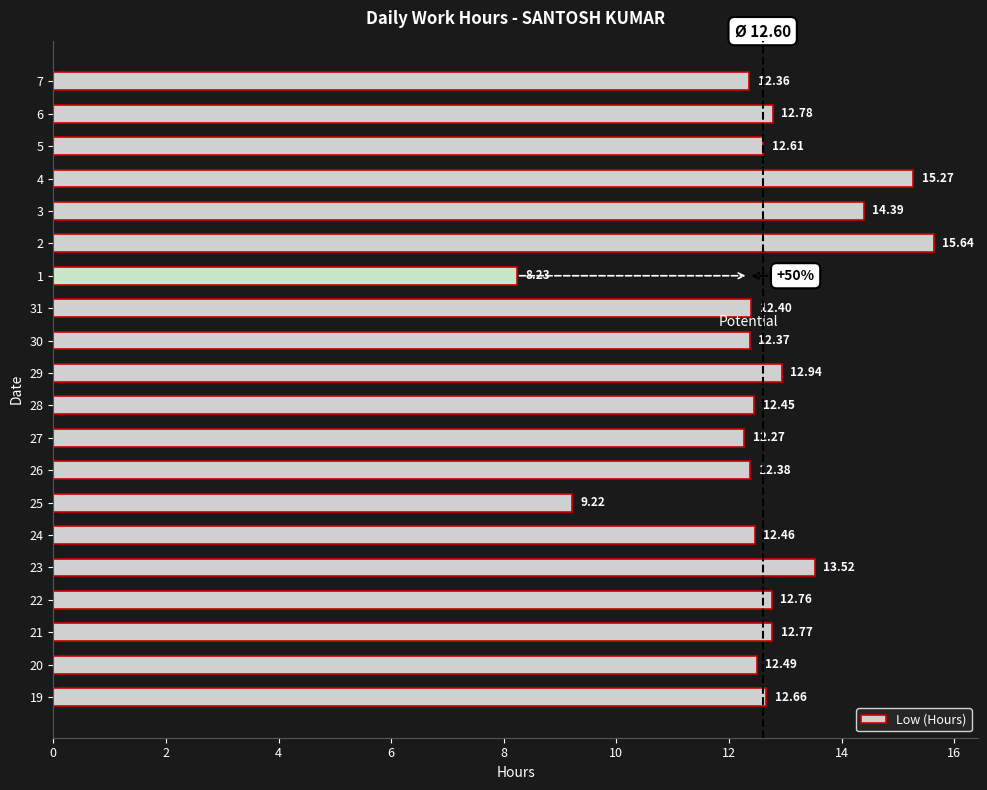

How many bars are there in total?

20